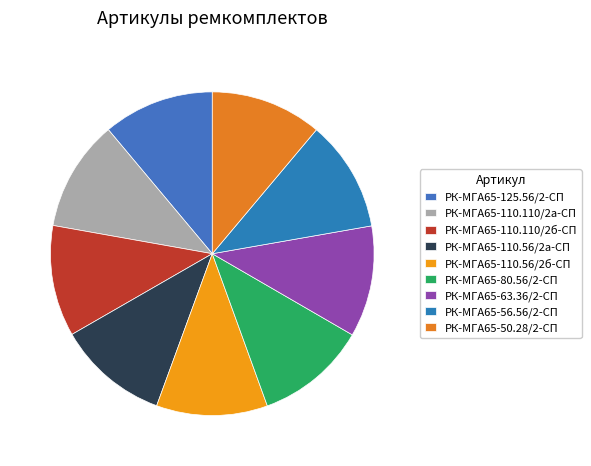

To the nearest percent, what portion does РК-МГА65-110.110/2б-СП represent?

11%